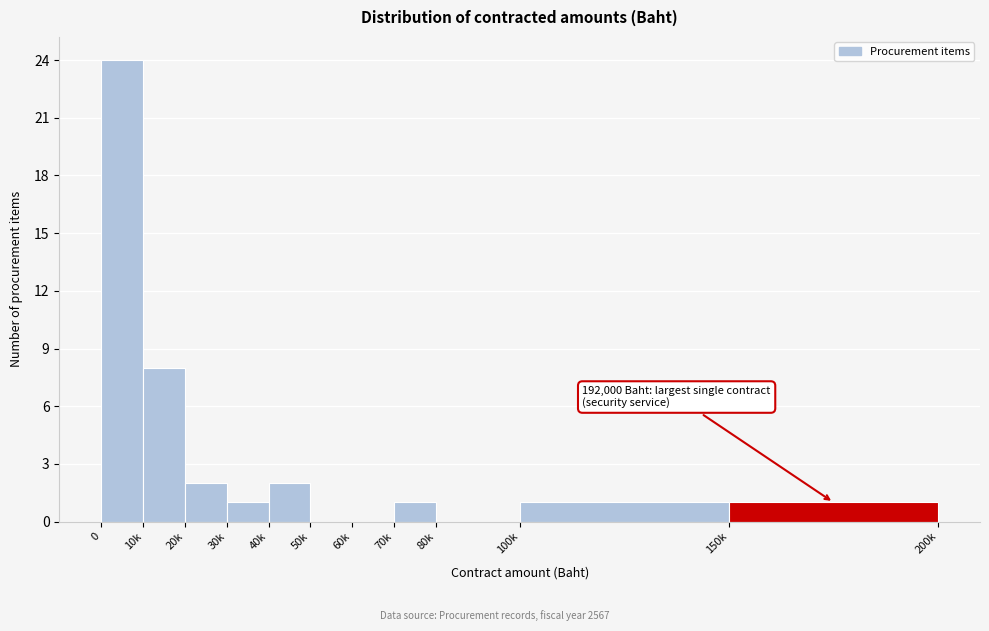

Reading right to left, list all the values displayed in this chart.

150k=1	100k=1	80k=0	70k=1	60k=0	50k=0	40k=2	30k=1	20k=2	10k=8	0=24